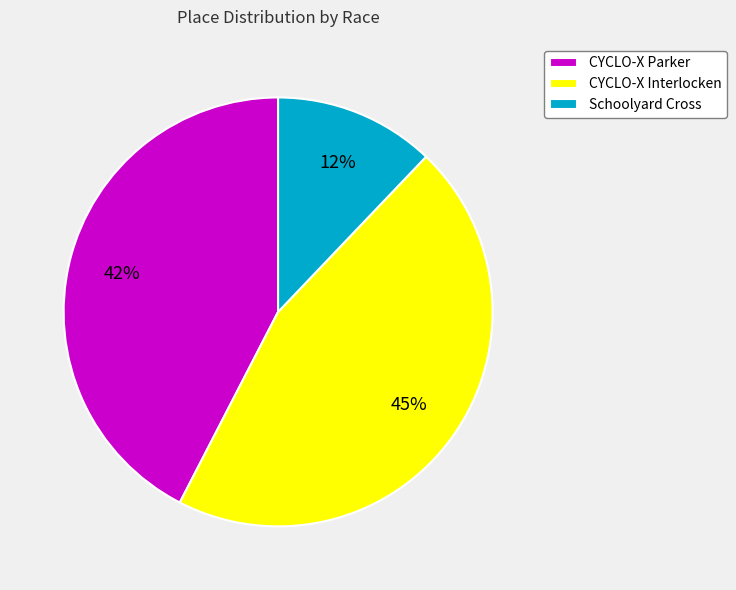

Is there any slice that represents more than half of the pie?

No